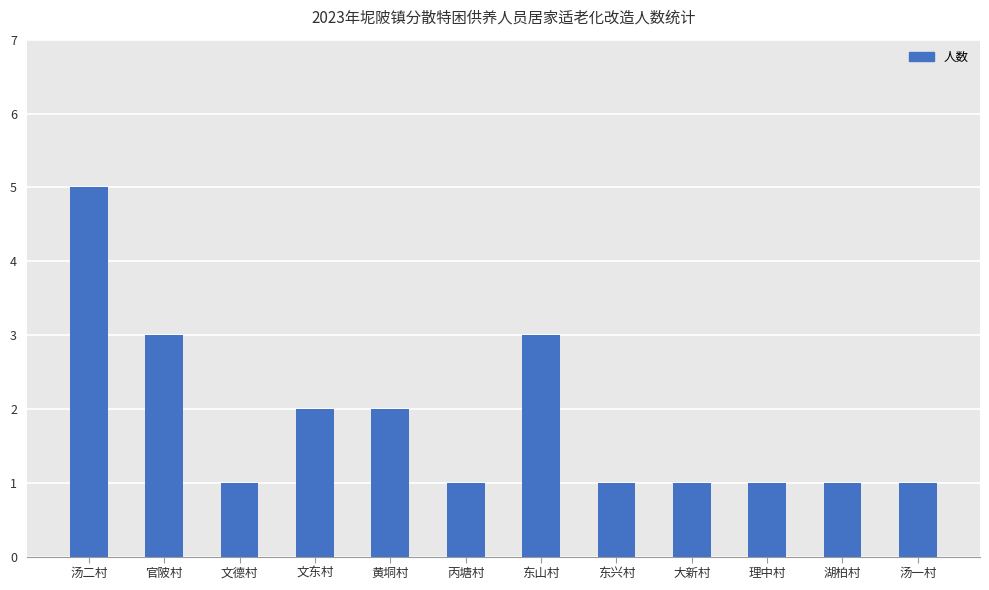

Between 汤二村 and 文东村, which is larger?

汤二村